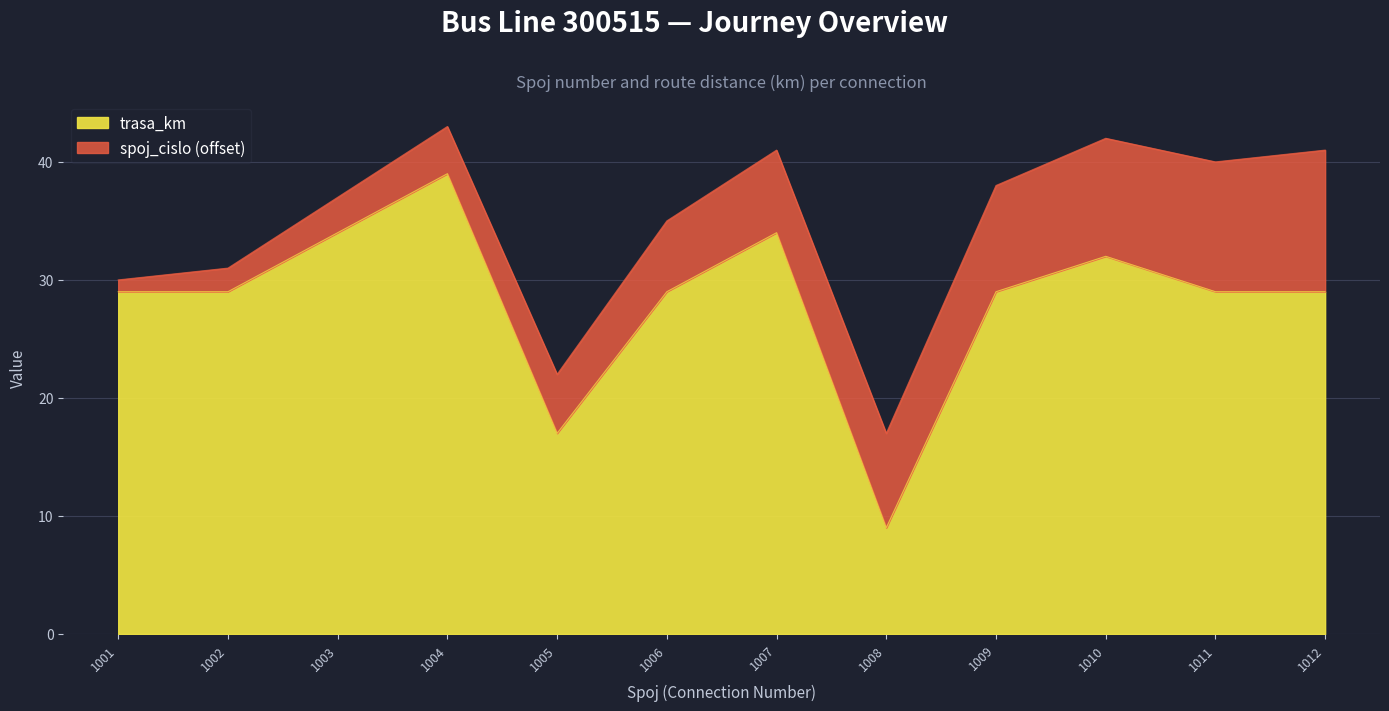

Count the number of values greater than 29.

4